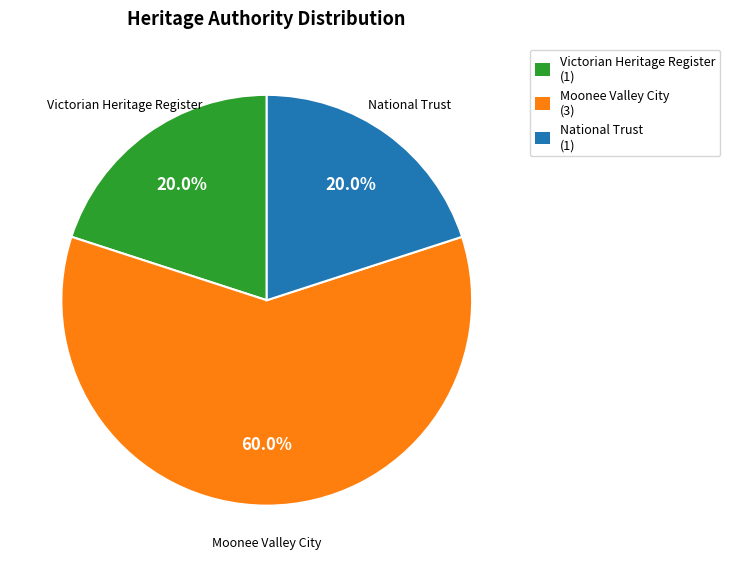

Does any single category account for the majority?

Yes